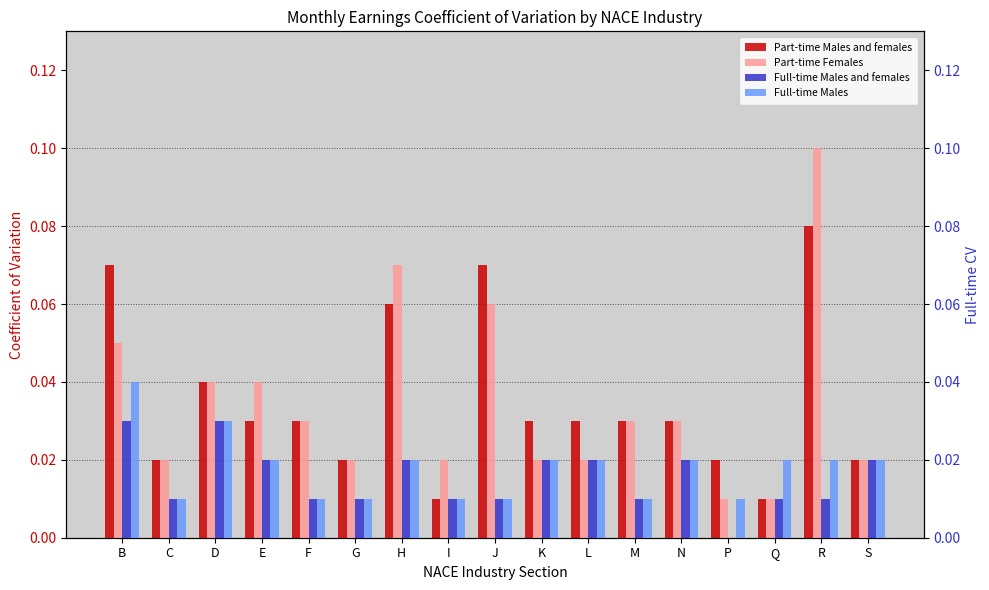

How many data points does each series have?

17